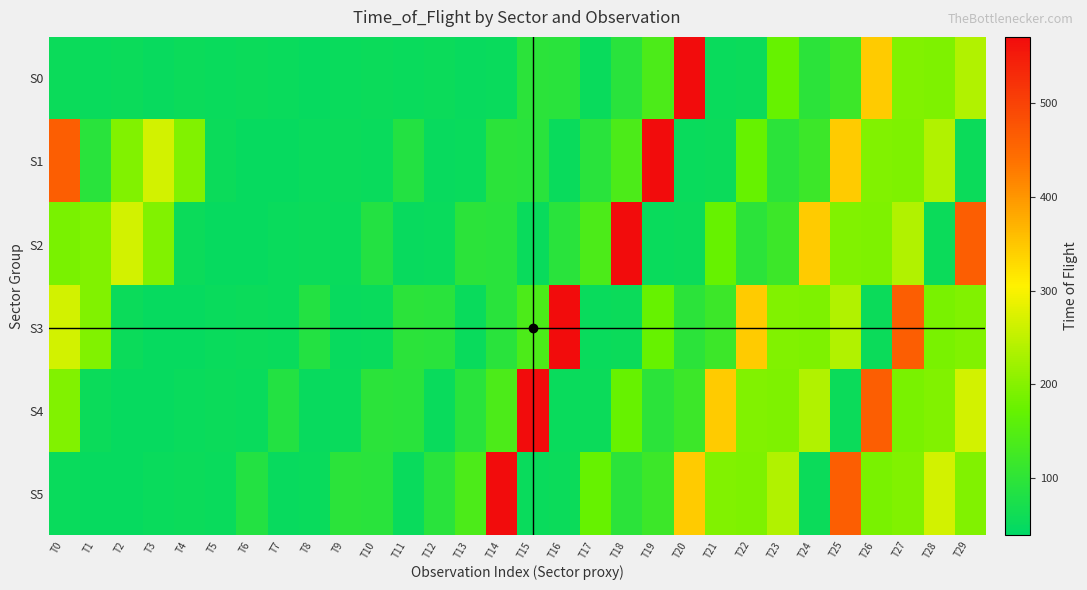

Reading left to right, what are all the values shown in this chart?

S0: T0=54	T1=52	T2=55	T3=51	T4=55	T5=52	T6=55	T7=52	T8=49	T9=53	T10=54	T11=53	T12=55	T13=50	T14=53	T15=96	T16=94	T17=53	T18=95	T19=140	T20=571	T21=52	T22=55	T23=174	T24=96	T25=118	T26=345	T27=195	T28=194	T29=237
S1: T0=465	T1=95	T2=196	T3=266	T4=195	T5=55	T6=49	T7=49	T8=53	T9=54	T10=53	T11=86	T12=50	T13=53	T14=96	T15=94	T16=53	T17=95	T18=140	T19=571	T20=52	T21=55	T22=174	T23=96	T24=118	T25=345	T26=195	T27=194	T28=237	T29=54
S2: T0=190	T1=196	T2=266	T3=195	T4=55	T5=49	T6=49	T7=53	T8=54	T9=53	T10=86	T11=50	T12=53	T13=96	T14=94	T15=53	T16=95	T17=140	T18=571	T19=52	T20=55	T21=174	T22=96	T23=118	T24=345	T25=195	T26=194	T27=237	T28=54	T29=465
S3: T0=266	T1=195	T2=55	T3=49	T4=49	T5=53	T6=54	T7=53	T8=86	T9=50	T10=53	T11=96	T12=94	T13=53	T14=95	T15=140	T16=571	T17=52	T18=55	T19=174	T20=96	T21=118	T22=345	T23=195	T24=194	T25=237	T26=54	T27=465	T28=190	T29=196
S4: T0=195	T1=55	T2=49	T3=49	T4=53	T5=54	T6=53	T7=86	T8=50	T9=53	T10=96	T11=94	T12=53	T13=95	T14=140	T15=571	T16=52	T17=55	T18=174	T19=96	T20=118	T21=345	T22=195	T23=194	T24=237	T25=54	T26=465	T27=190	T28=196	T29=266
S5: T0=53	T1=49	T2=49	T3=53	T4=54	T5=53	T6=86	T7=50	T8=53	T9=96	T10=94	T11=53	T12=95	T13=140	T14=571	T15=52	T16=55	T17=174	T18=96	T19=118	T20=345	T21=195	T22=194	T23=237	T24=54	T25=465	T26=190	T27=196	T28=266	T29=195